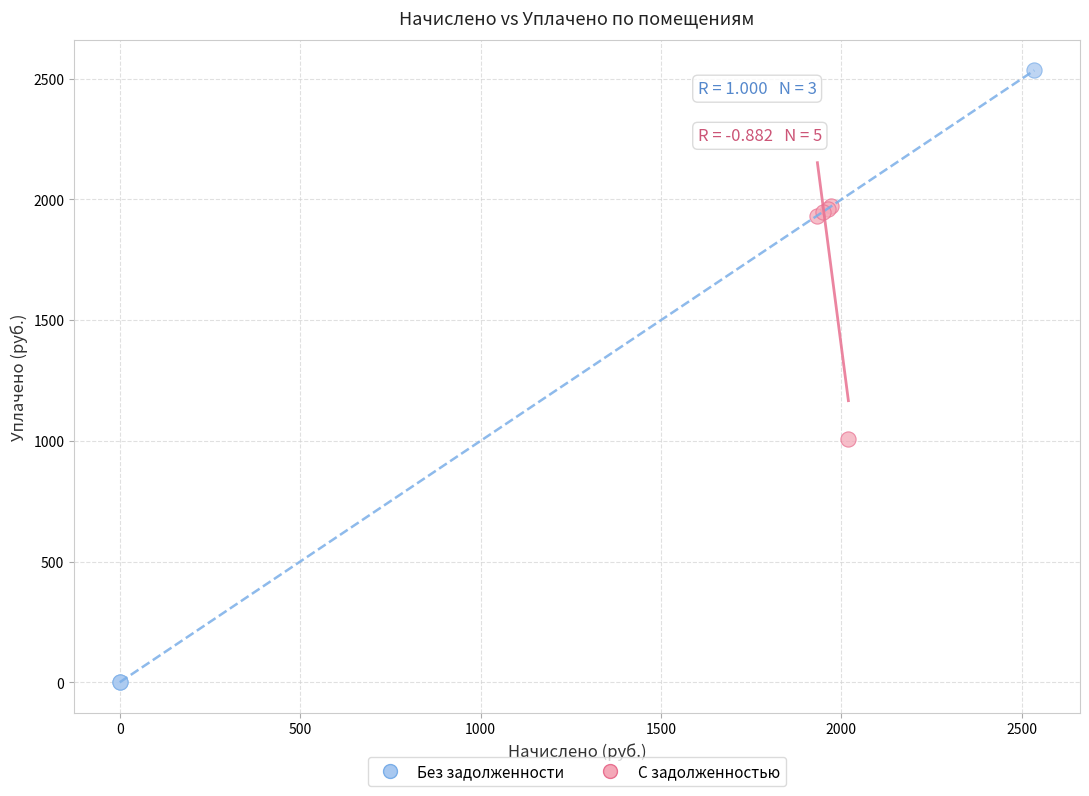

What are all the series names shown in the legend?

Без задолженности, С задолженностью